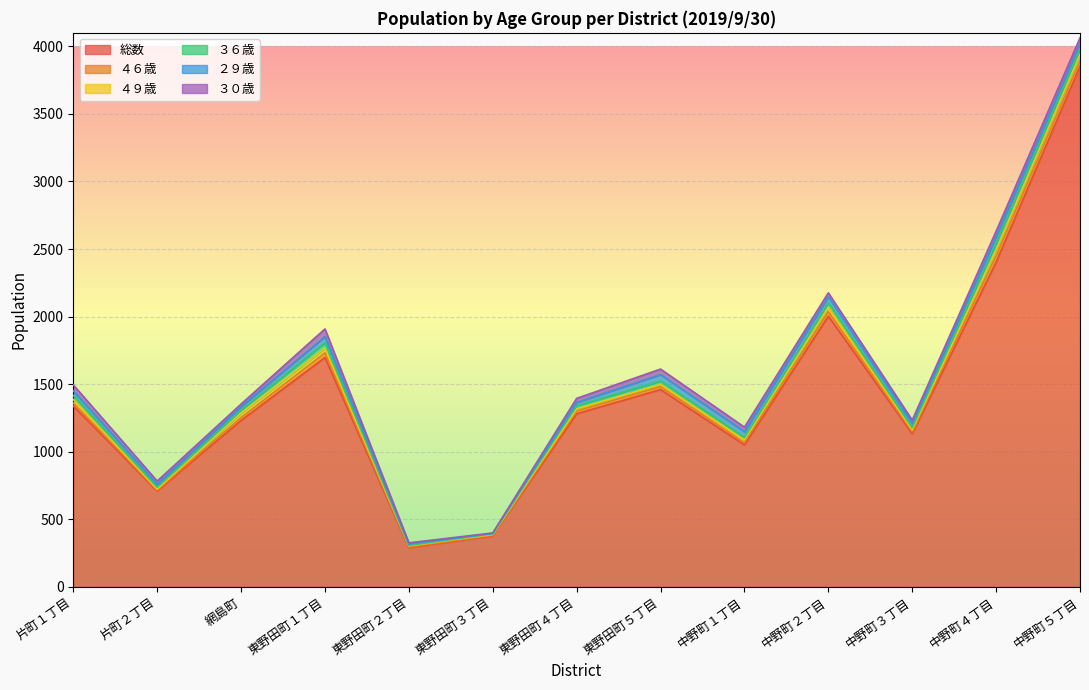

Where do ４９歳 and ３０歳 first cross each other?

片町２丁目 and 網島町